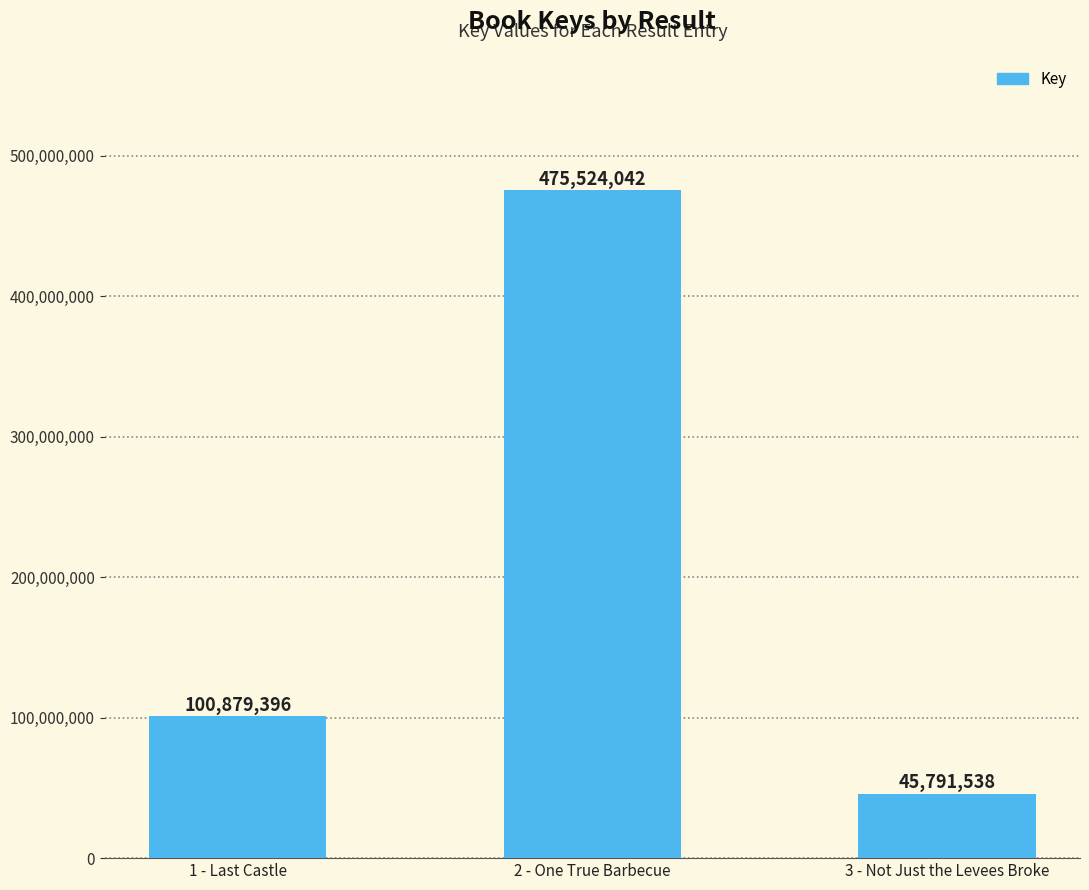

How many values are between 45791538 and 475524042?

3